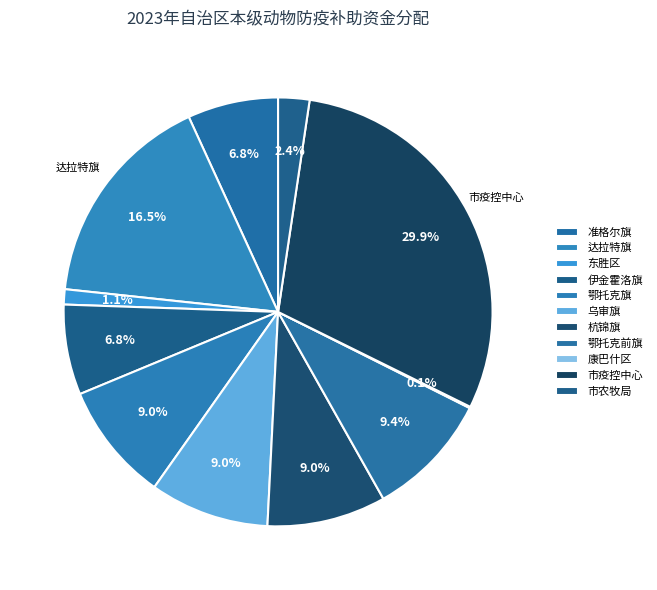

What is the total percentage of 鄂托克前旗 and 市疫控中心?

39.4%